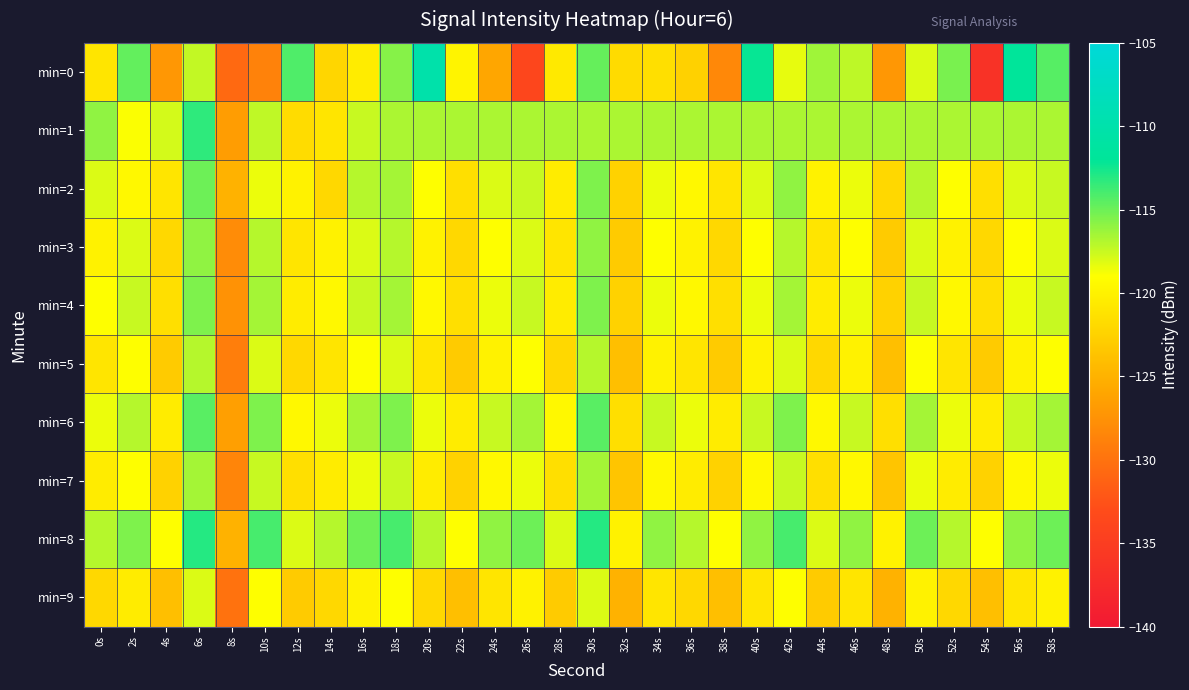

What is the difference between the highest and lowest values at 56s?

9.2